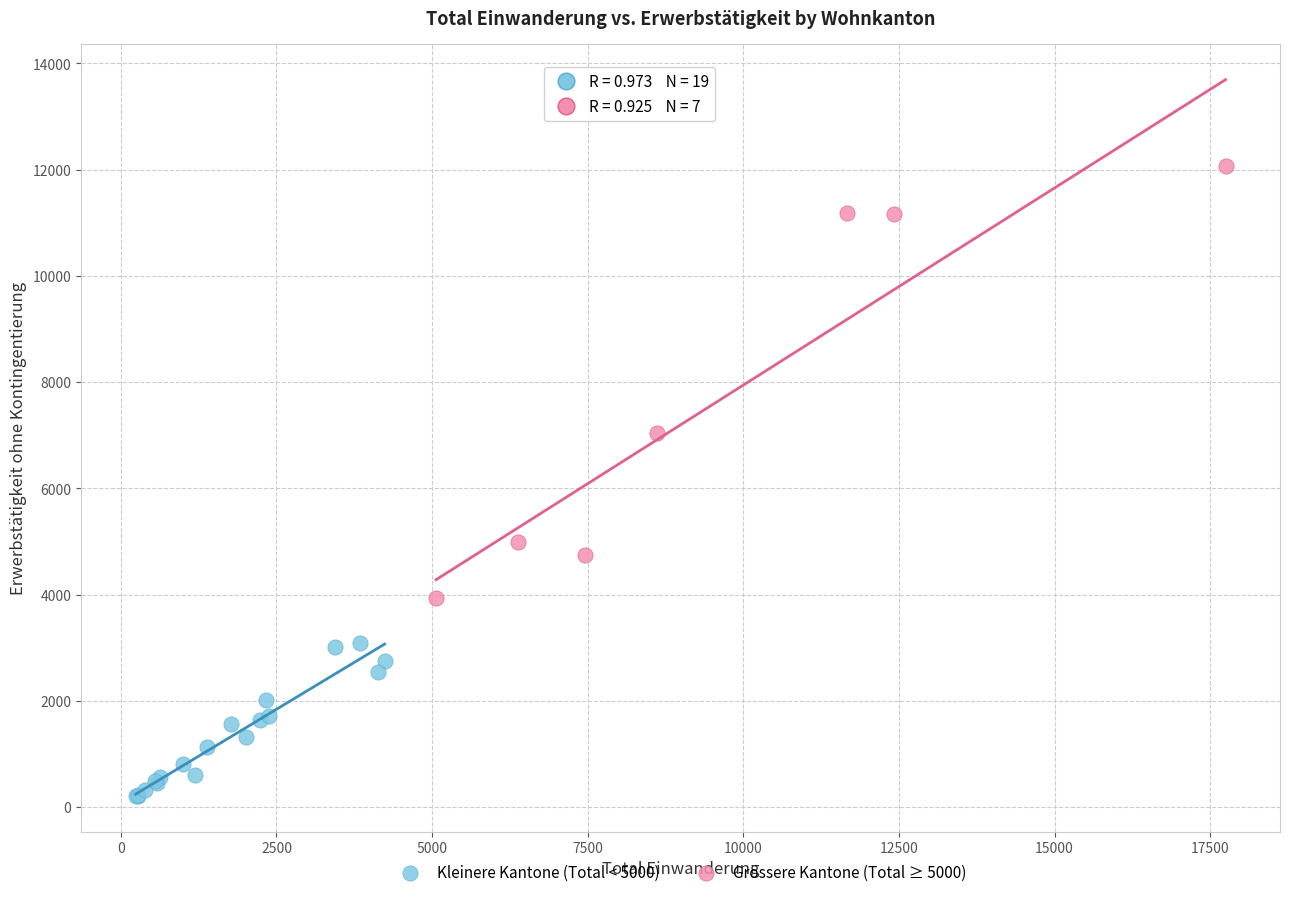

Which series has the widest spread of Y values?

Grössere Kantone (Total ≥ 5000)